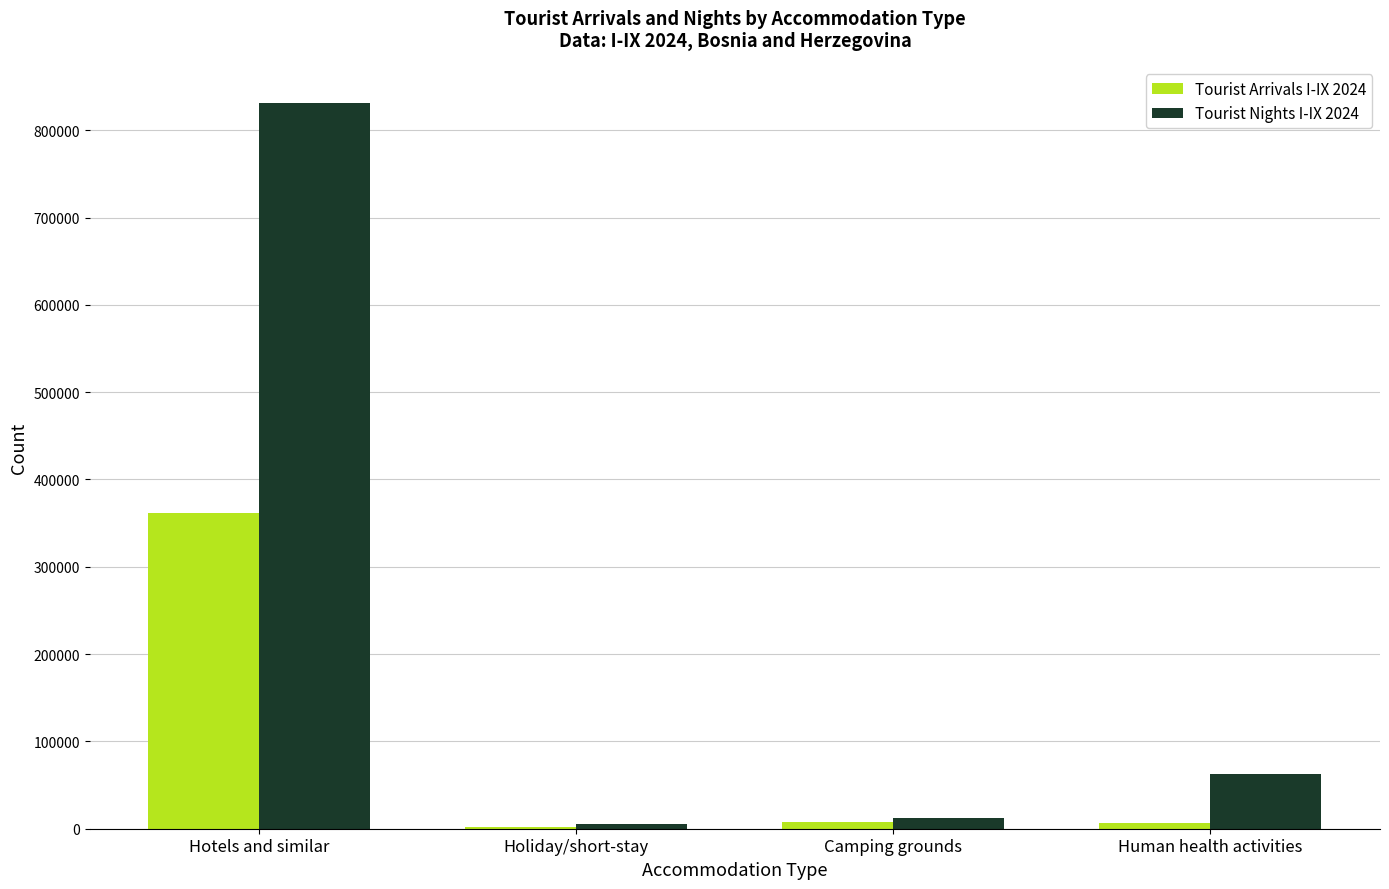

Which category has the highest value in the Tourist Nights I-IX 2024 series?

Hotels and similar